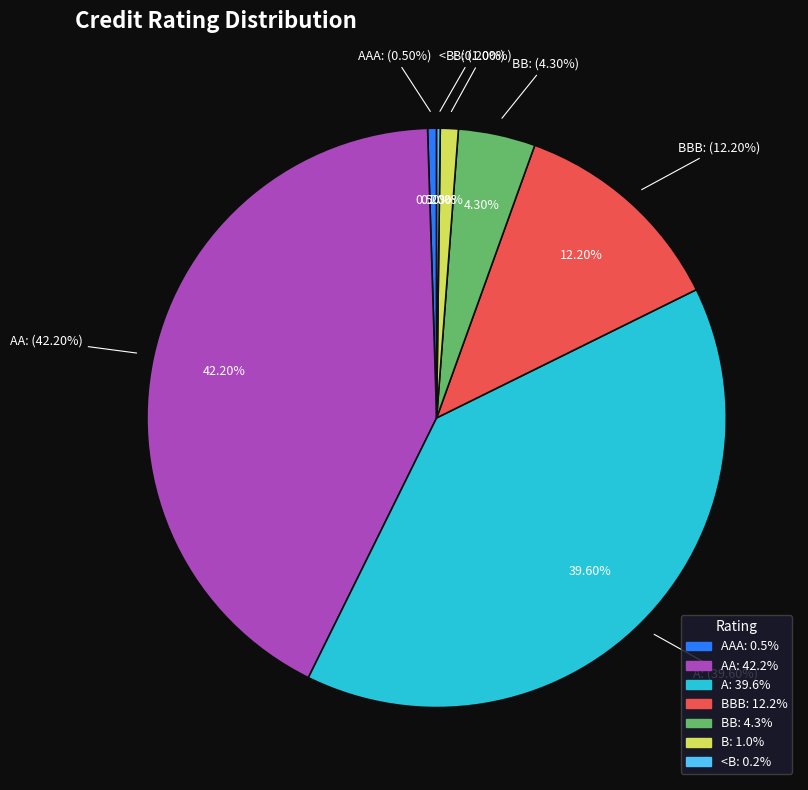

Rank the categories by value from lowest to highest.

<B, AAA, B, BB, BBB, A, AA